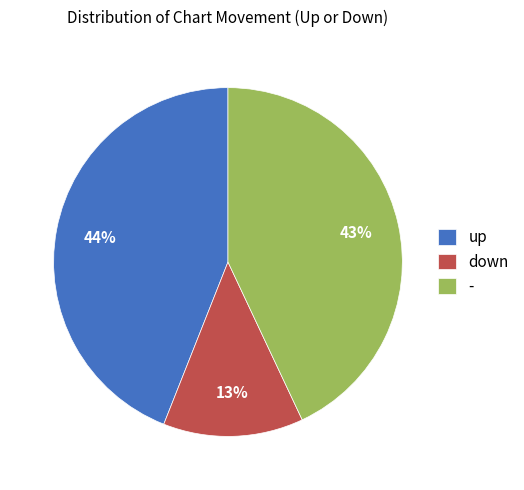

Rank the categories by value from lowest to highest.

down, -, up